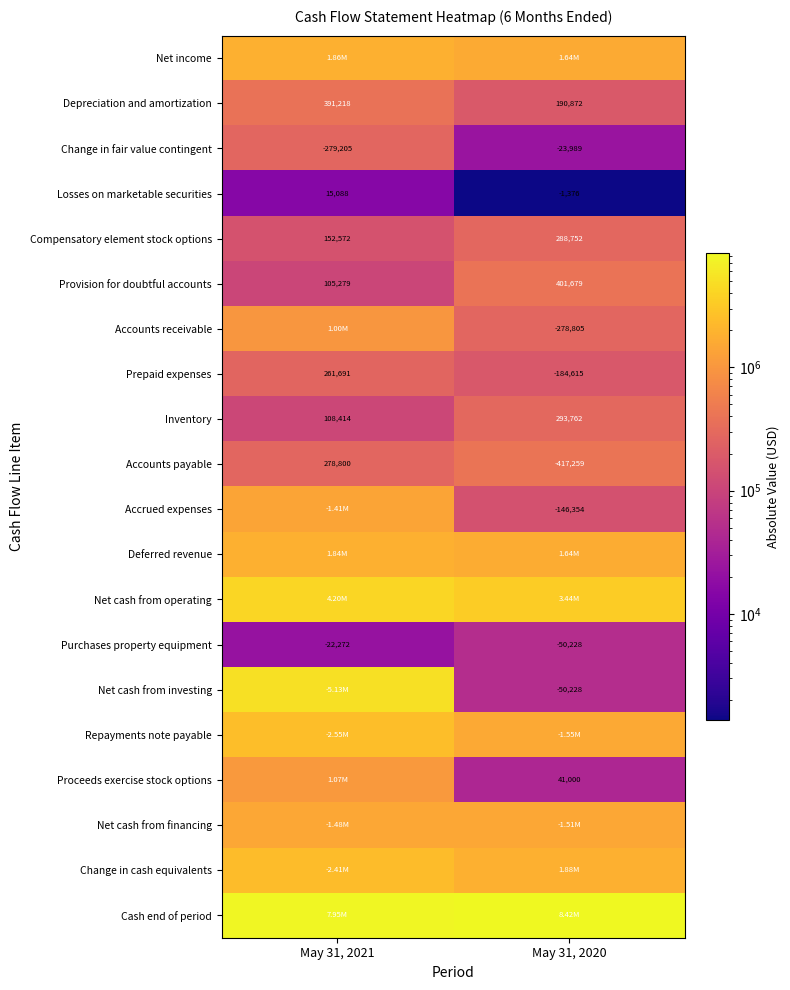

What is the difference between the Compensatory element stock options values at May 31, 2021 and May 31, 2020?

136180